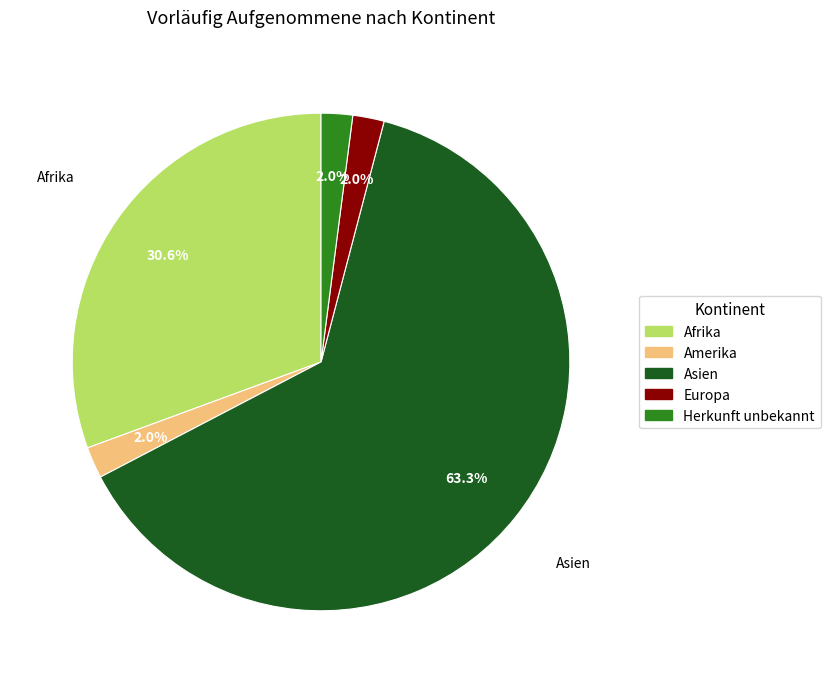

What portion of the pie excludes Herkunft unbekannt?

98.0%